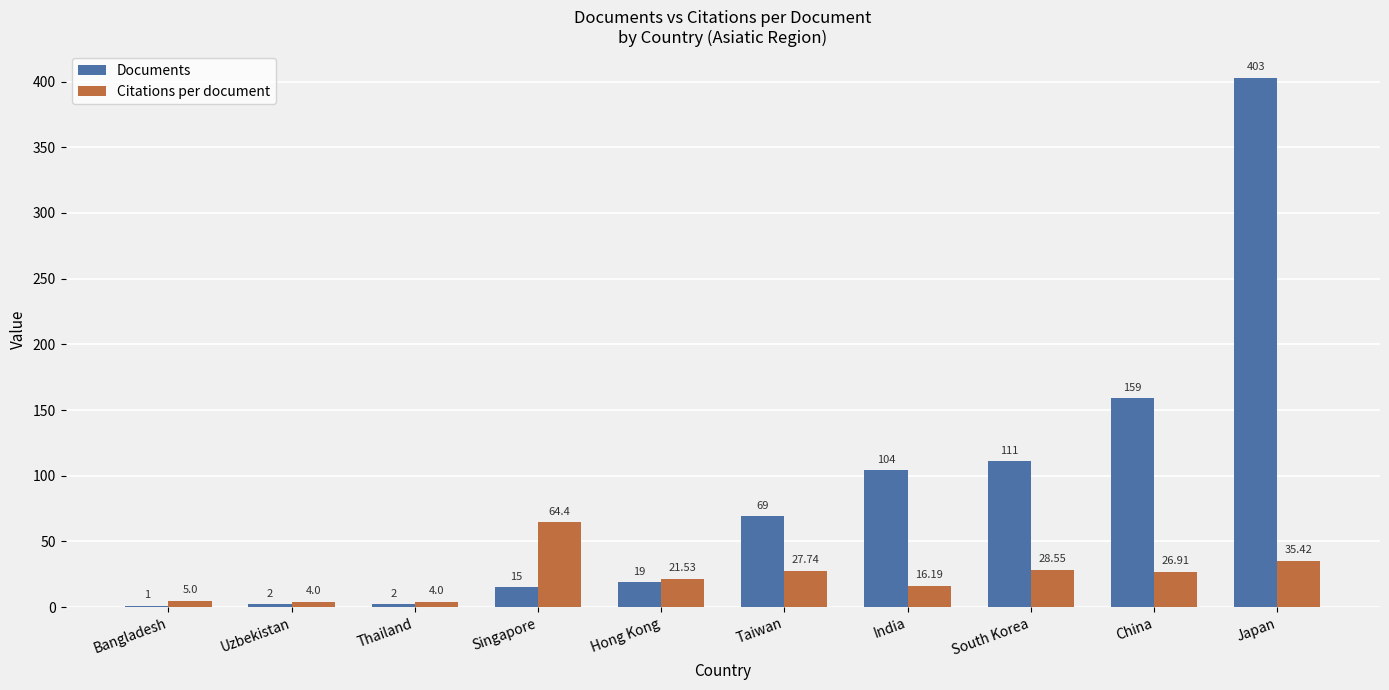

Between South Korea and China, which series saw the biggest shift?

Documents